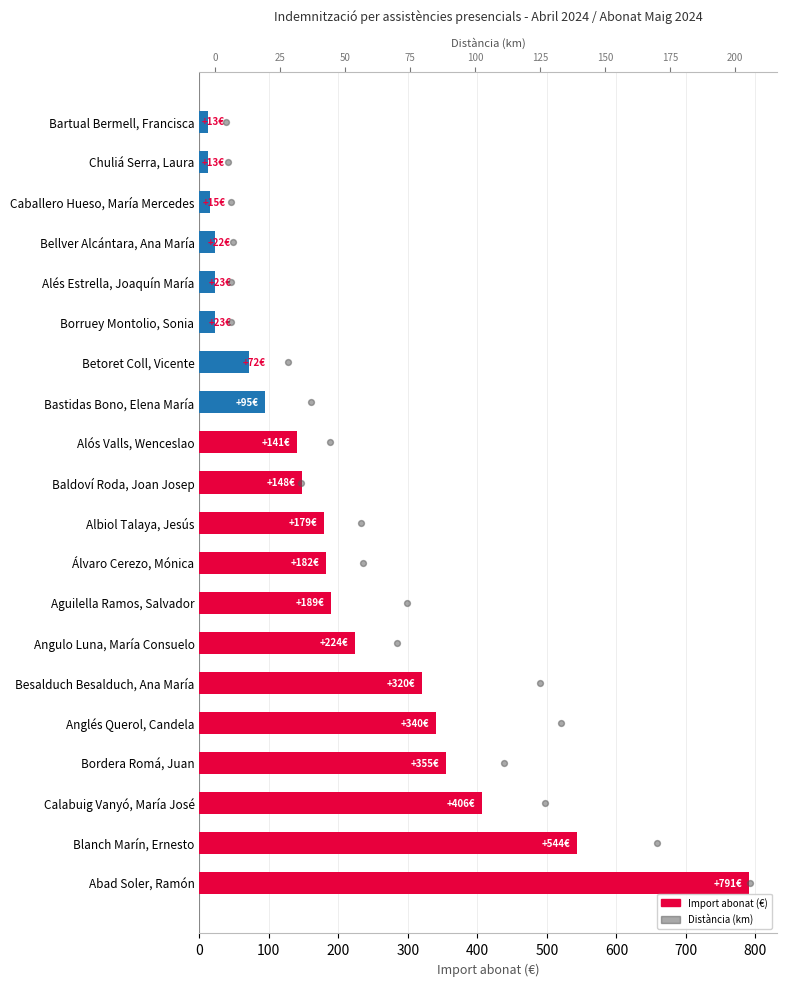

Which series has the largest Y range (max minus min)?

Import abonat (€)